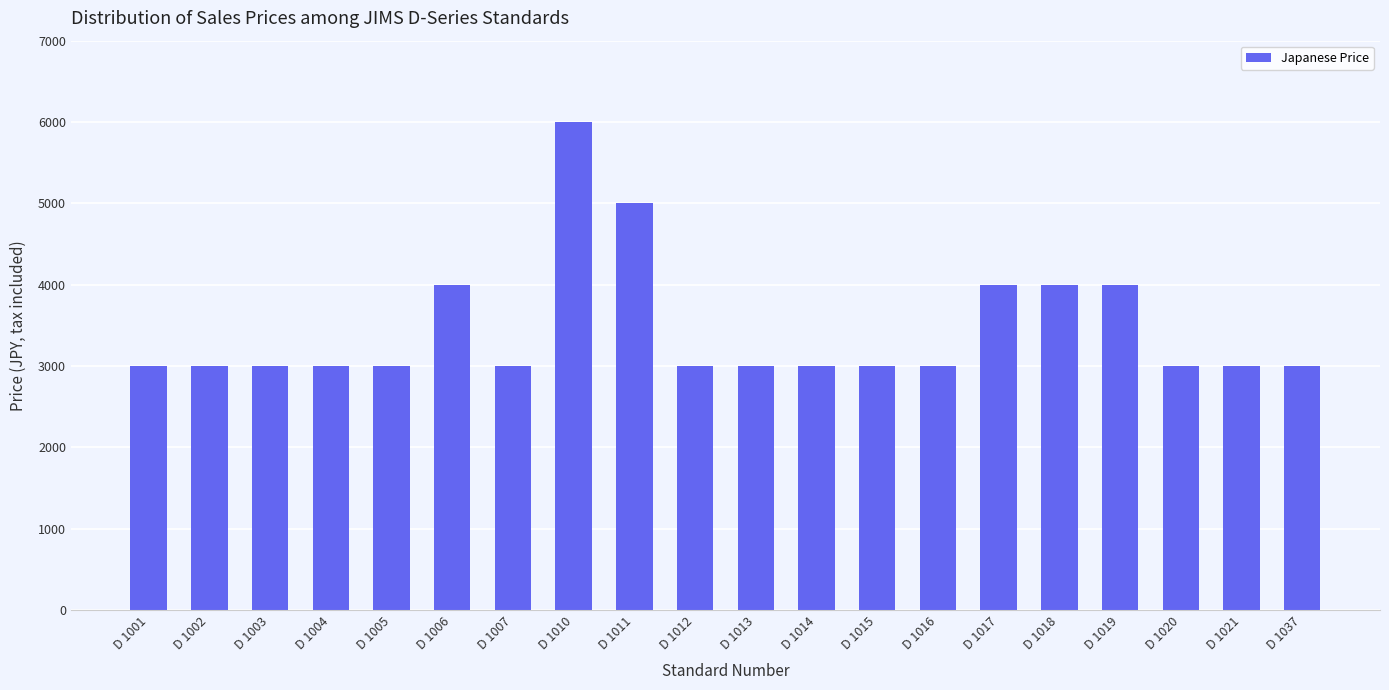

What is the approximate value at D 1001, to the nearest 100?

3000